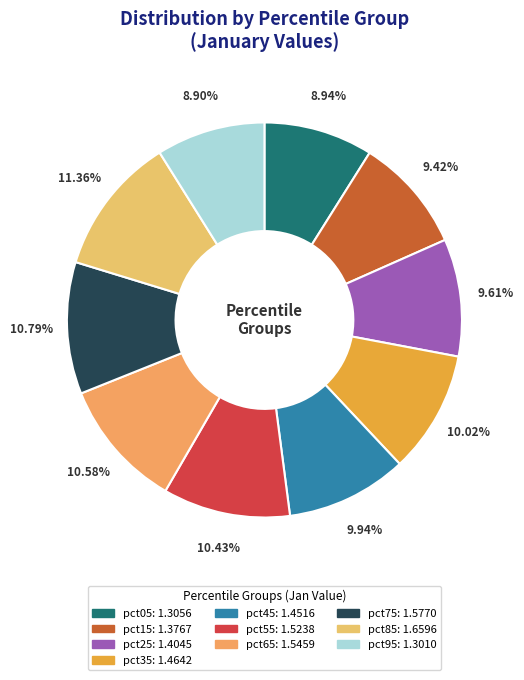

Which category has the biggest portion of the pie?

pct85